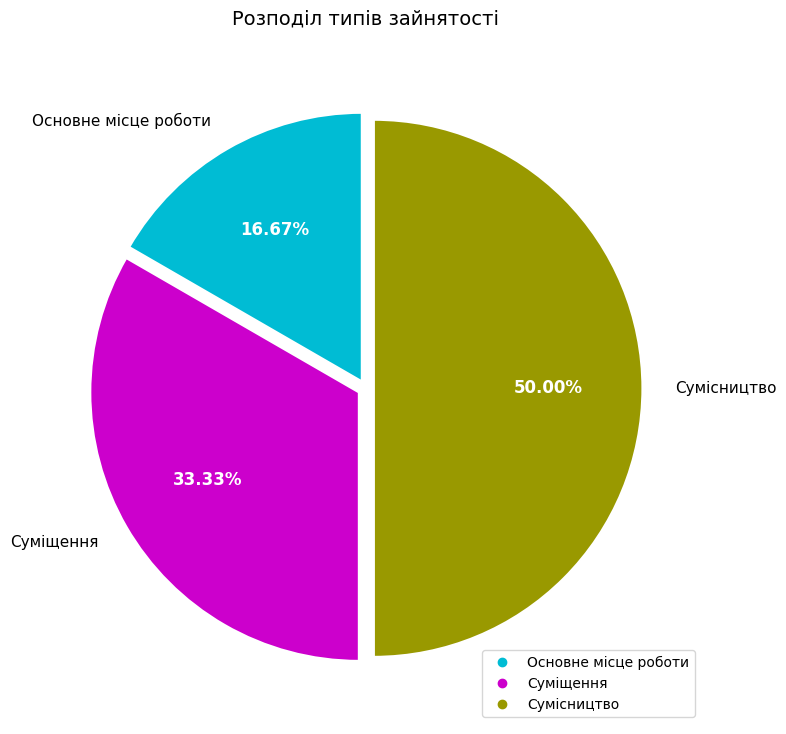

The Основне місце роботи slice represents 17% of the pie. True or false?

True